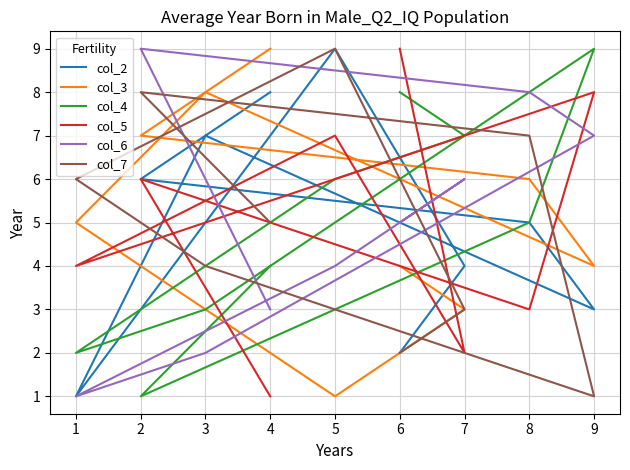

What are all the series names shown in the legend?

col_2, col_3, col_4, col_5, col_6, col_7